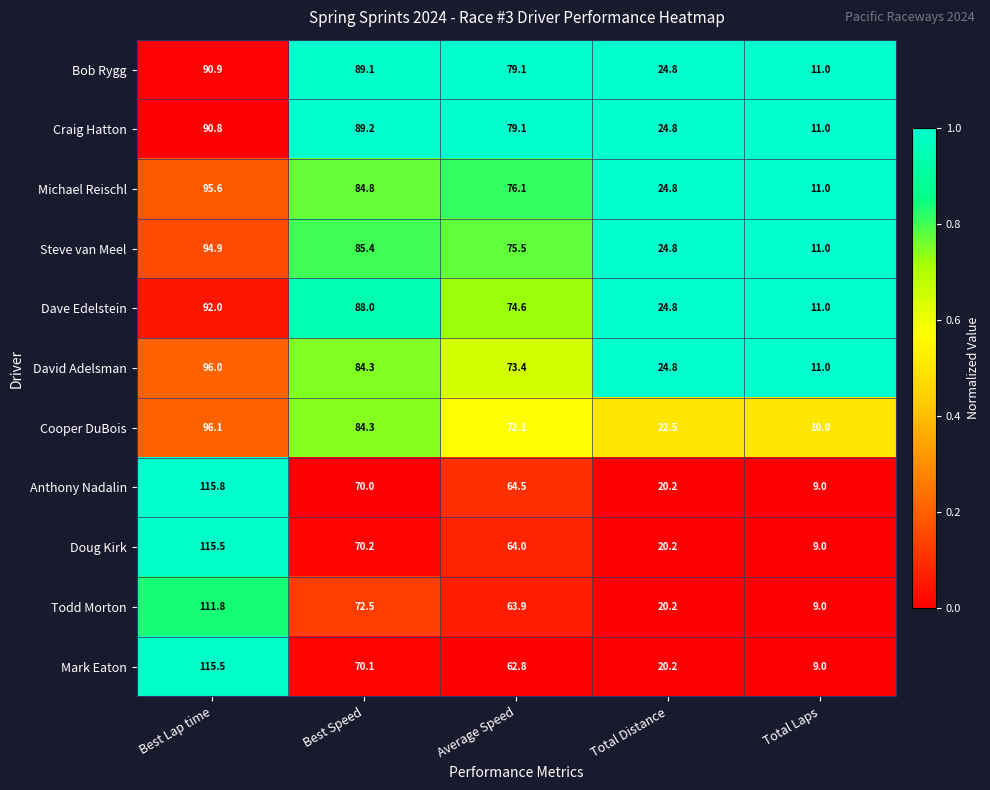

The value of David Adelsman at Total Distance is 24.8. True or false?

True